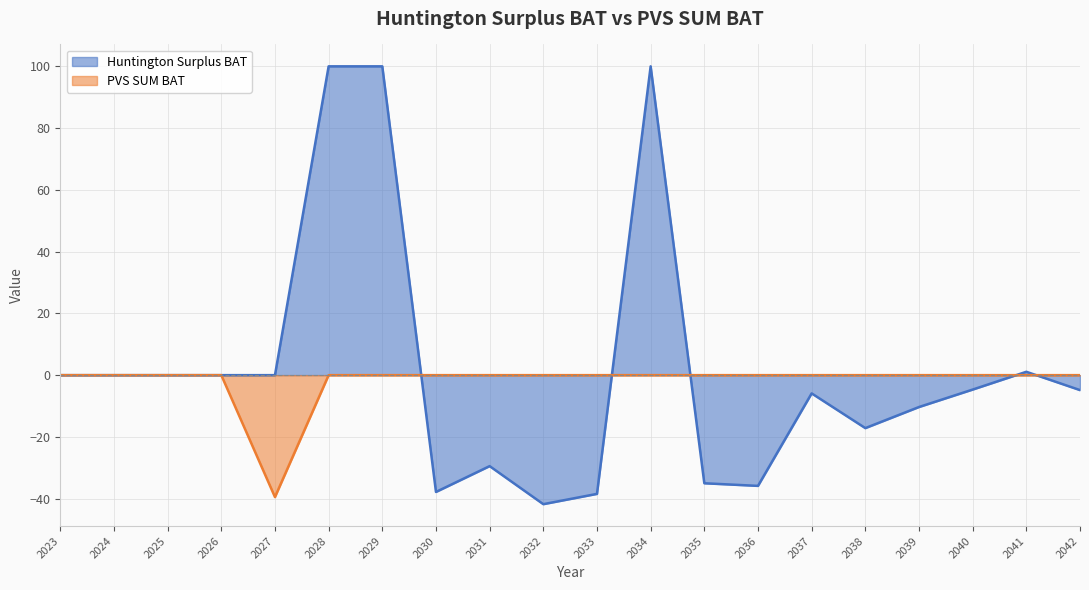

Where is the first local minimum?

2030